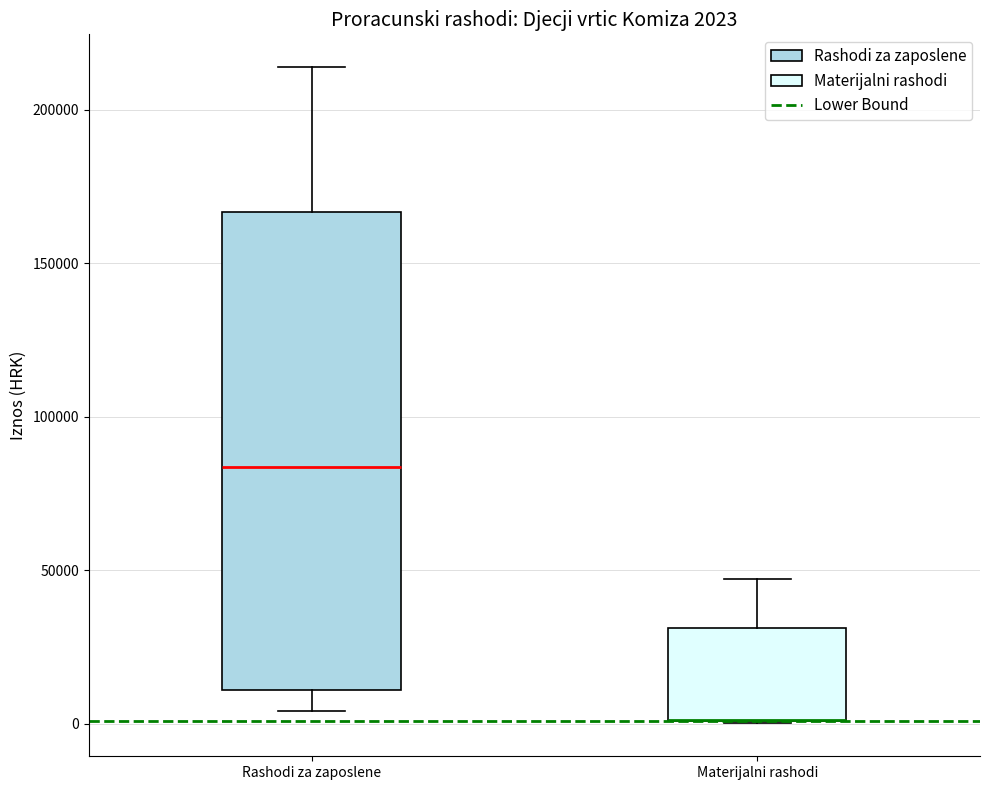

Comparing the boxes themselves (not the whiskers), which one is the tallest?

Rashodi za zaposlene